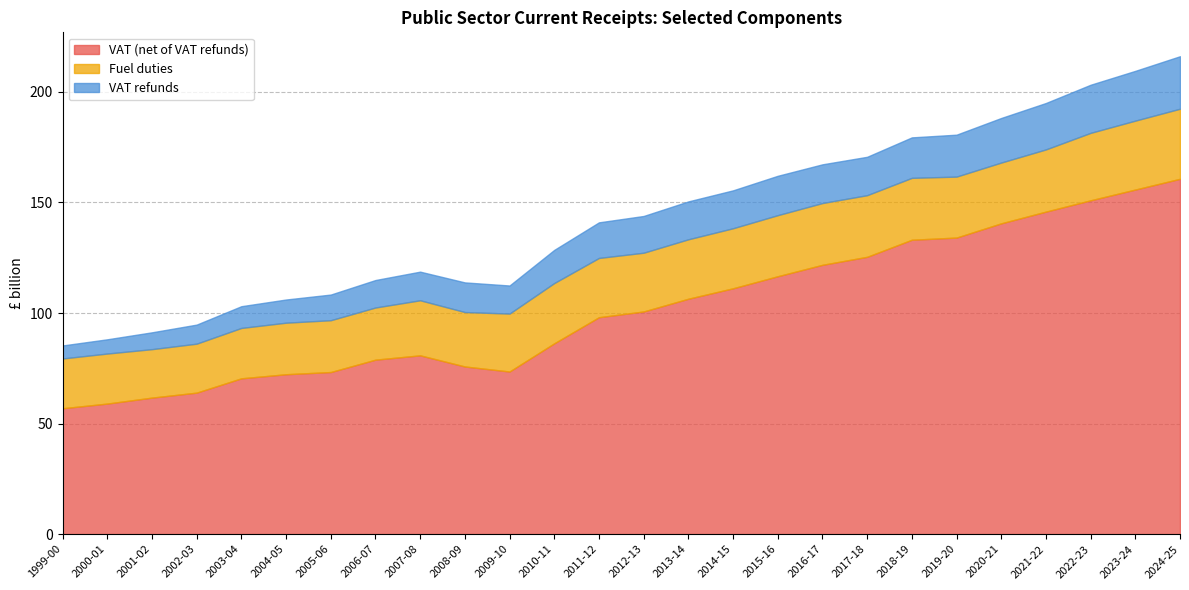

The value of VAT (net of VAT refunds) at 2021-22 is 145.9. True or false?

True